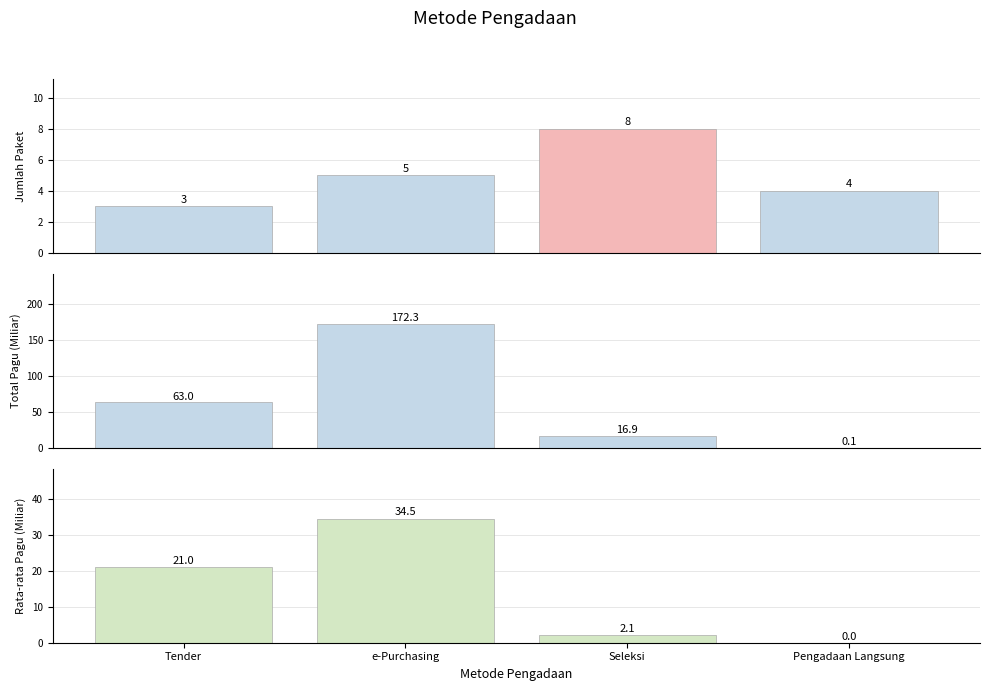

What is the label of the 4th bar from the left?

Pengadaan Langsung